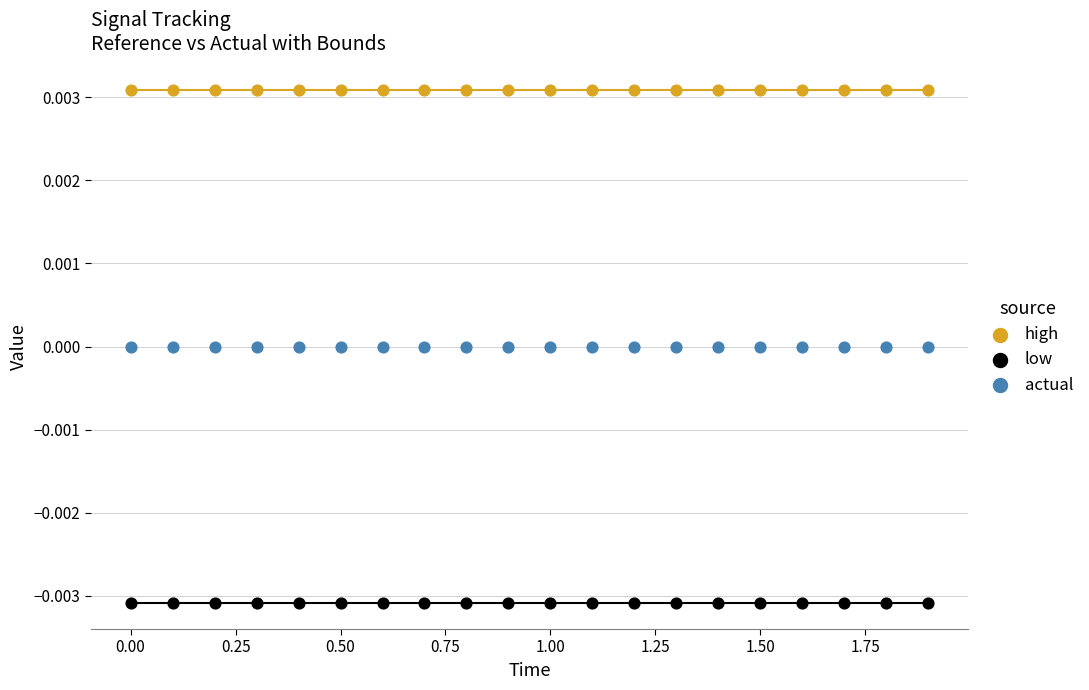

Which series reaches the maximum Y coordinate?

high